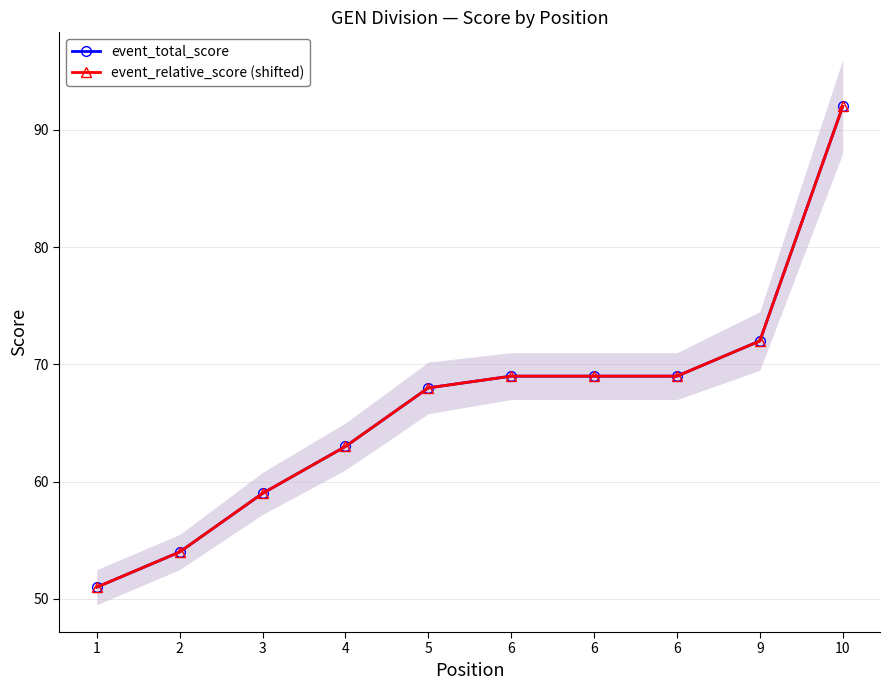

Reading left to right, transcribe all the data shown in this chart.

event_total_score: 1=51	2=54	3=59	4=63	5=68	6=69	6=69	6=69	9=72	10=92
event_relative_score (shifted): 1=51	2=54	3=59	4=63	5=68	6=69	6=69	6=69	9=72	10=92